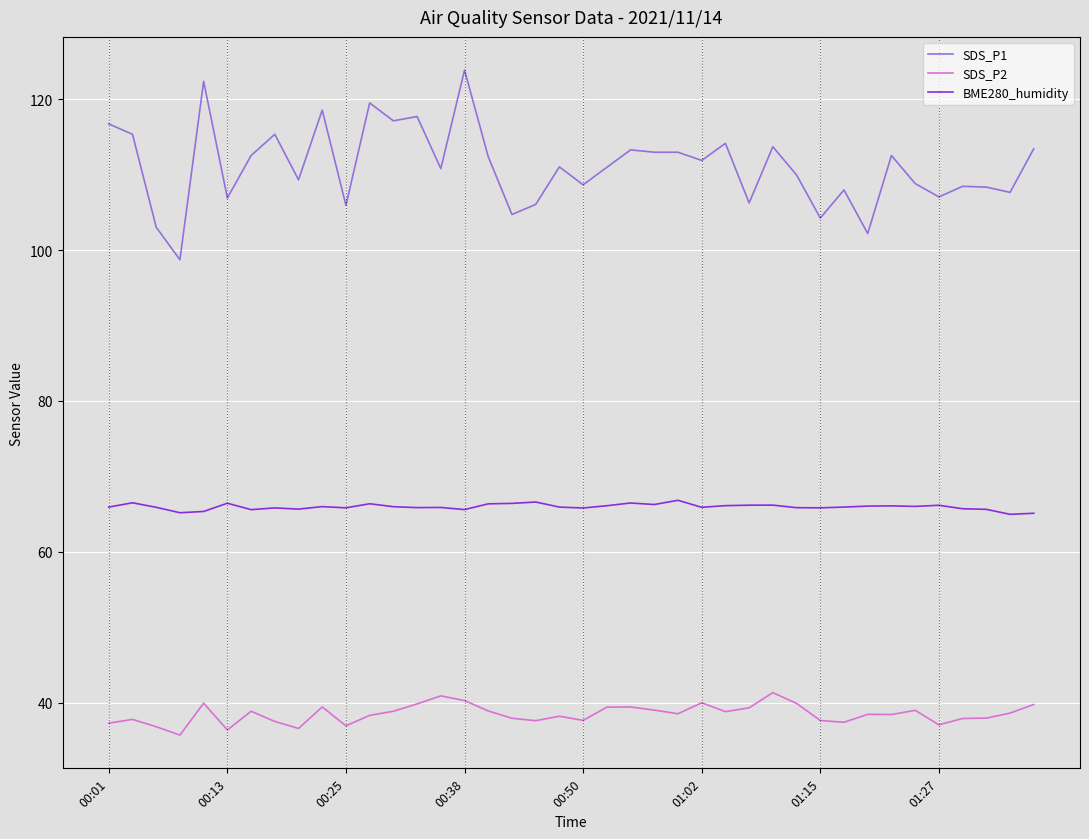

Is this an area chart (filled region under the line)?

No